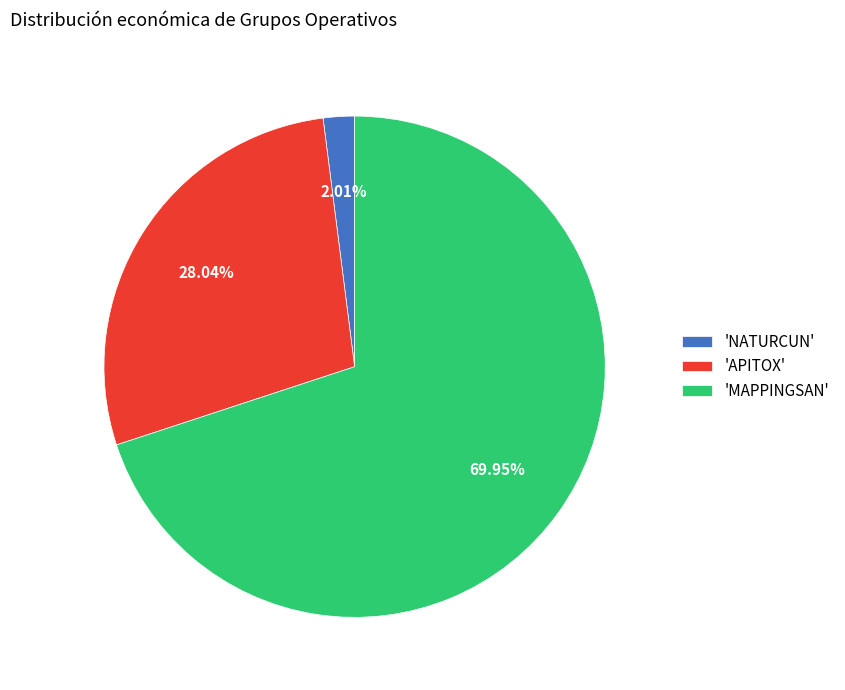

Combined, do 'MAPPINGSAN' and 'NATURCUN' account for over 50%?

Yes